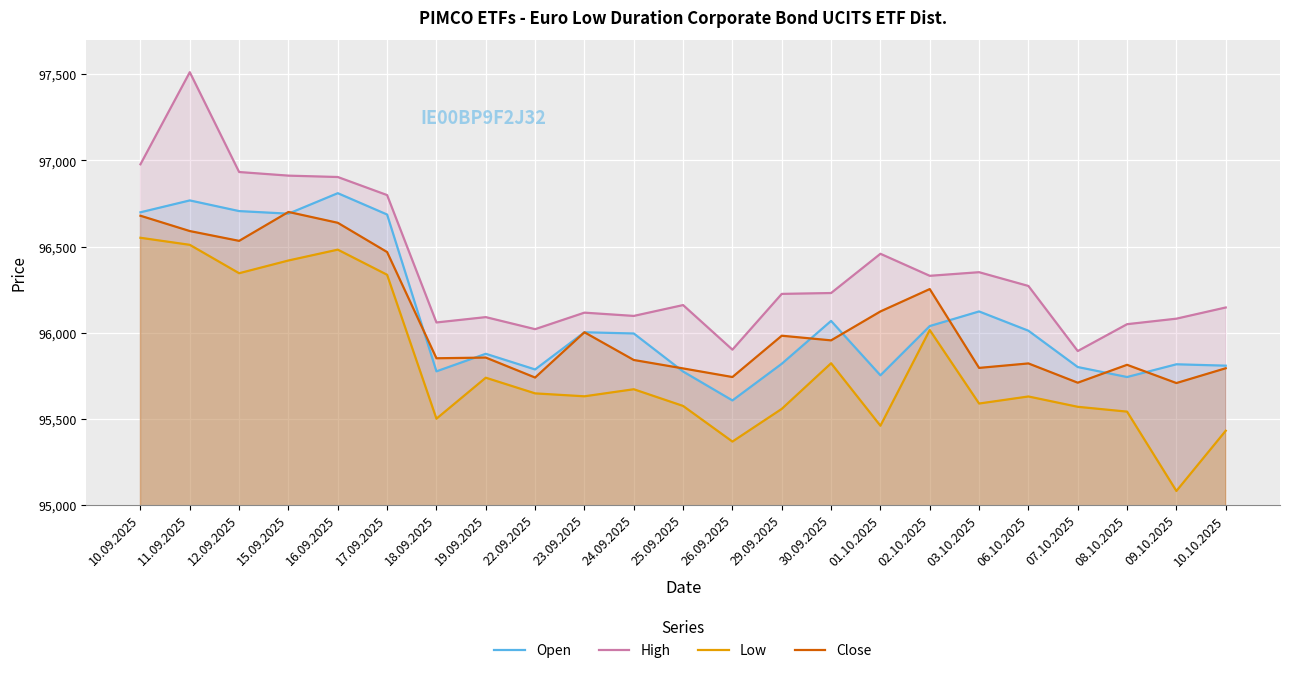

Reading left to right, transcribe all the data shown in this chart.

Open: 96699	96768	96706	96691	96810	96686	95775	95877	95786	96002	95995	95774	95606	95819	96068	95752	96038	96123	96011	95800	95742	95816	95808
High: 96978	97513	96933	96912	96904	96799	96059	96090	96020	96116	96097	96160	95901	96225	96230	96458	96330	96351	96271	95893	96049	96081	96146
Low: 96551	96510	96345	96419	96482	96336	95500	95738	95647	95630	95671	95574	95367	95557	95822	95459	96015	95588	95629	95569	95541	95080	95430
Close: 96679	96590	96533	96701	96638	96468	95851	95855	95739	96002	95841	95792	95742	95982	95955	96123	96253	95795	95821	95709	95813	95707	95793